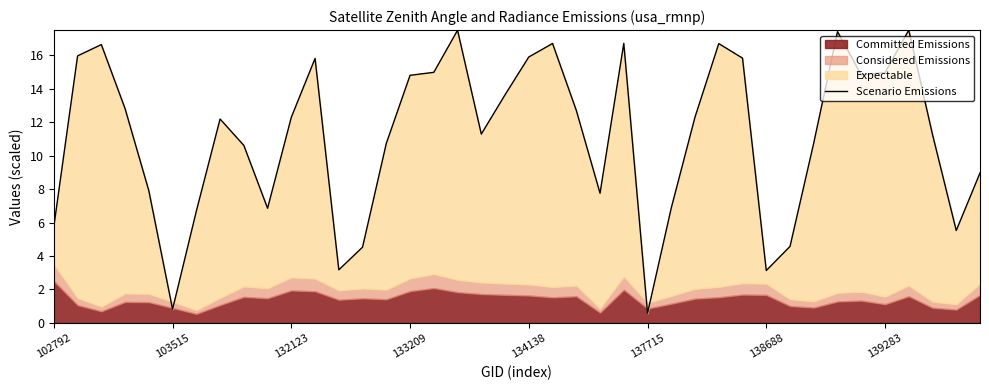

Is it true that the value at 31 is 4.6?

True